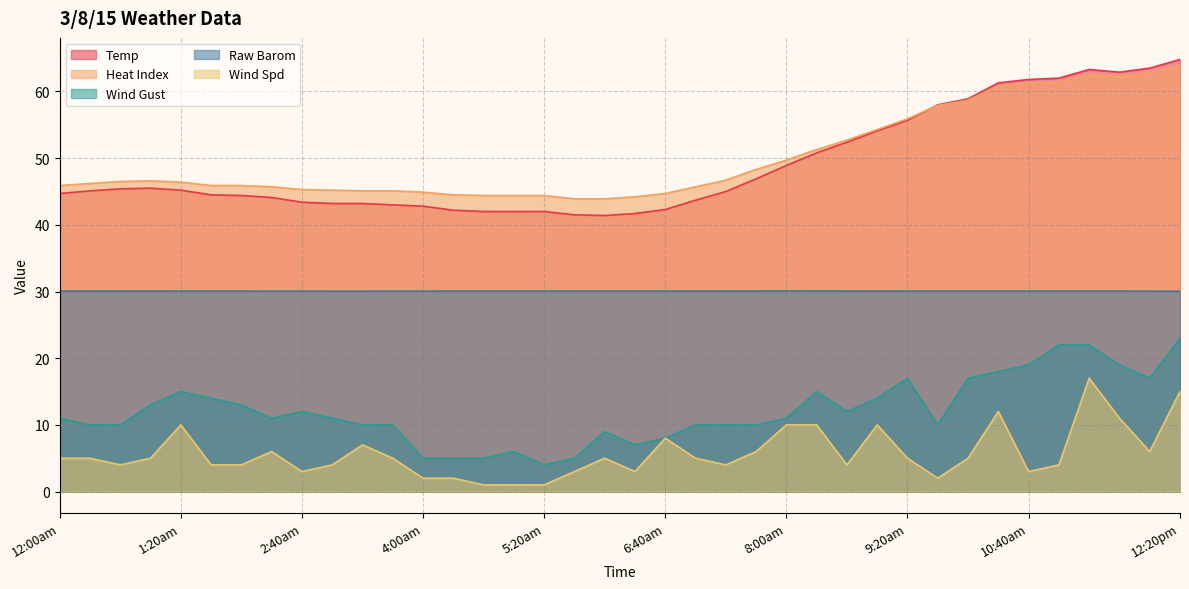

Which series has the largest range (max minus min)?

Temp